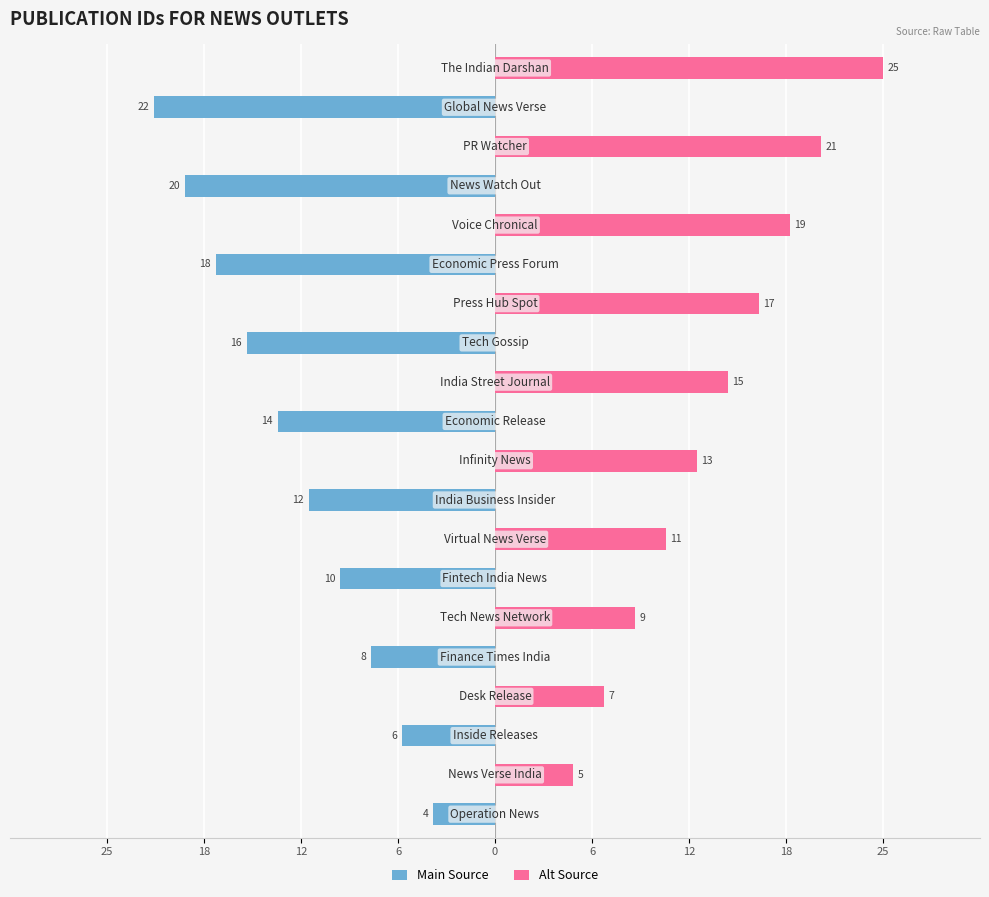

Does the chart contain stacked bars?

No